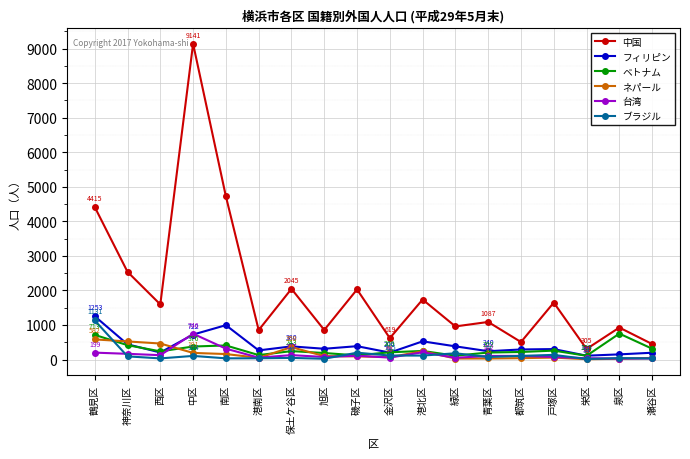

True or false: 中国 and 台湾 intersect in this chart.

False